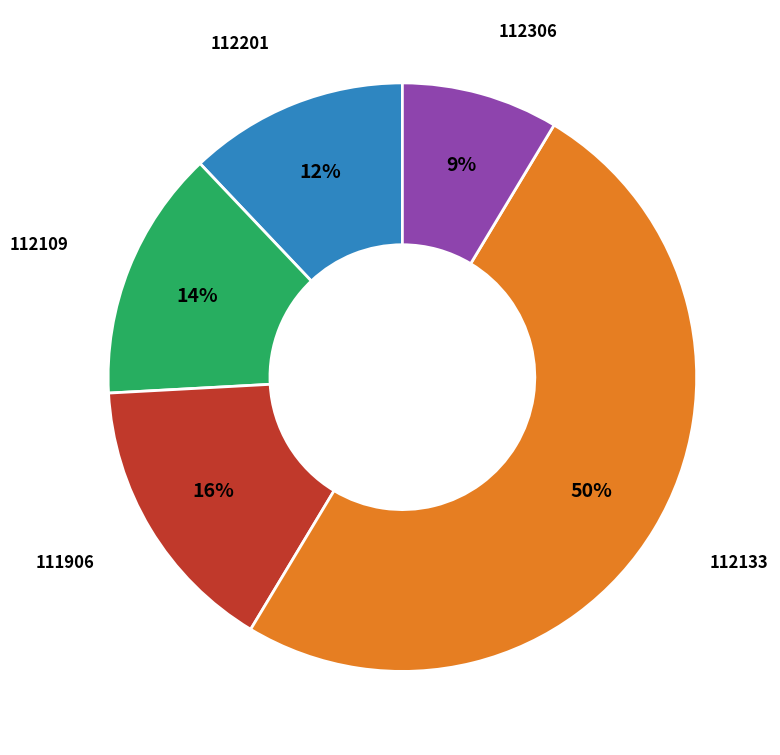

To the nearest percent, what is the difference between the largest and smallest slice percentages?

41%